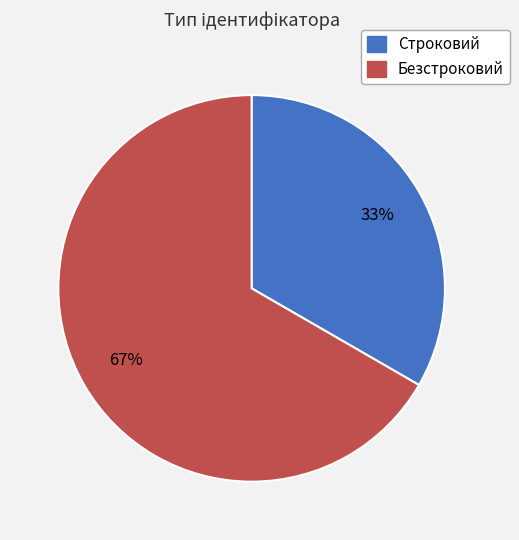

Do Безстроковий and Строковий together represent more than half of the pie?

Yes